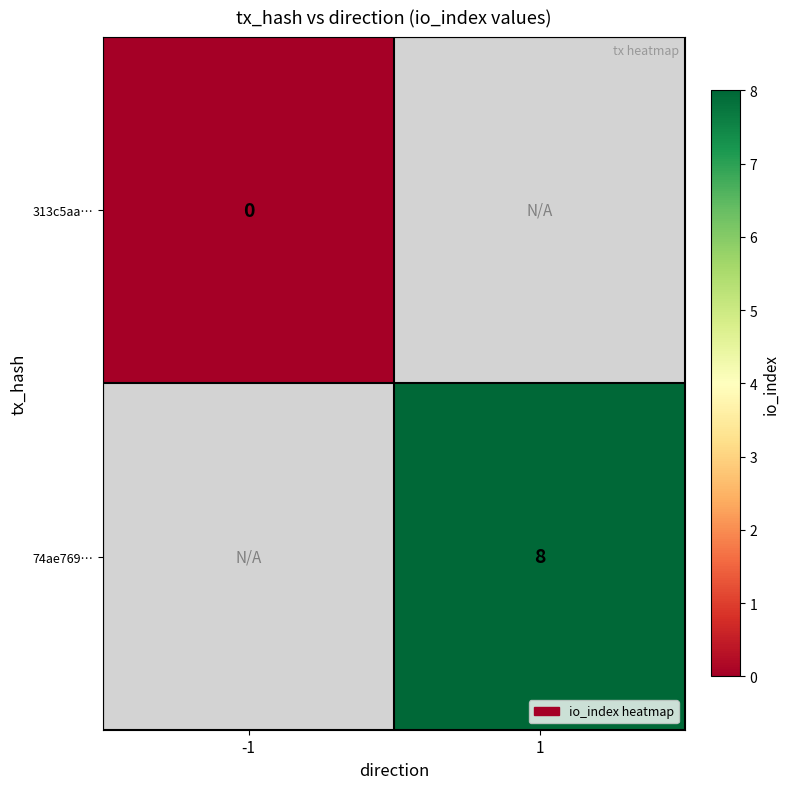

The value of 74ae769… at 1 is 8. True or false?

True